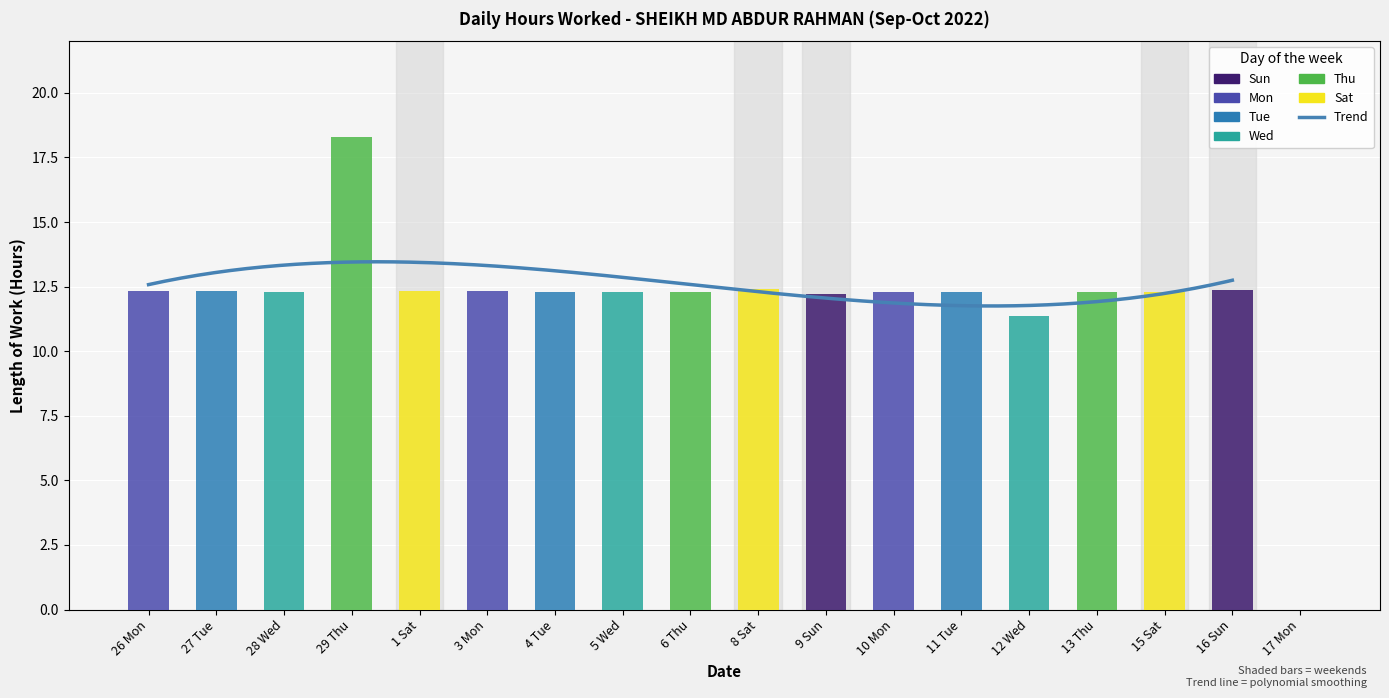

The chart shows a value of 7.5 at 13 Thu. True or false?

False